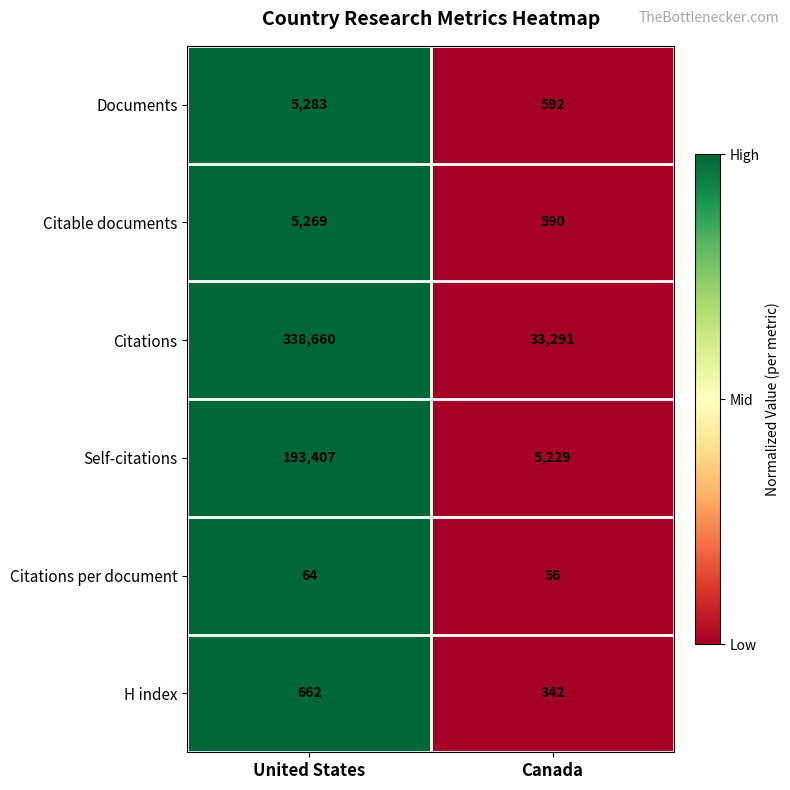

At which category is the sum across all series the highest?

United States